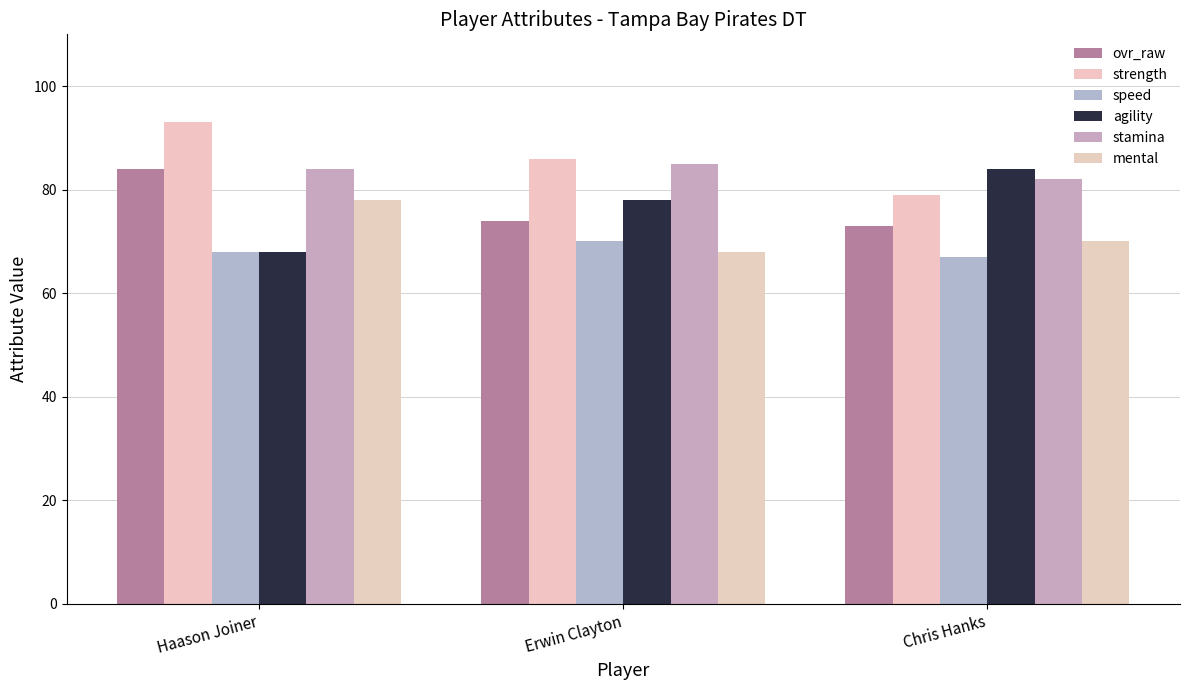

What is the label of the 1st bar from the right?

Chris Hanks